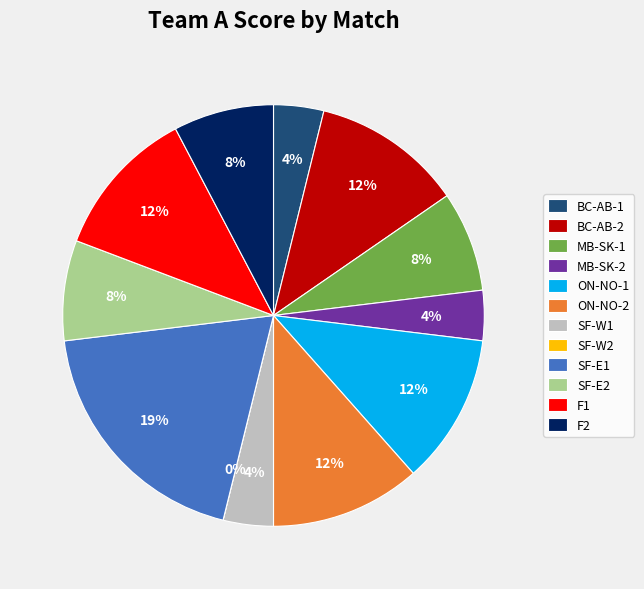

Rank the categories by value from highest to lowest.

SF-E1, BC-AB-2, ON-NO-1, ON-NO-2, F1, MB-SK-1, SF-E2, F2, BC-AB-1, MB-SK-2, SF-W1, SF-W2